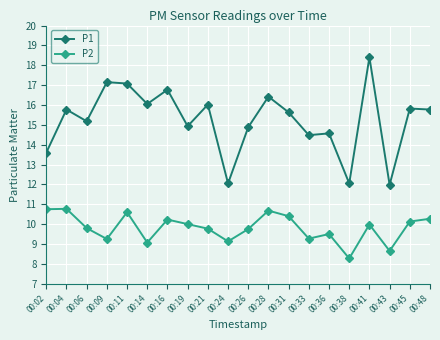

Which series has the largest range (max minus min)?

P1